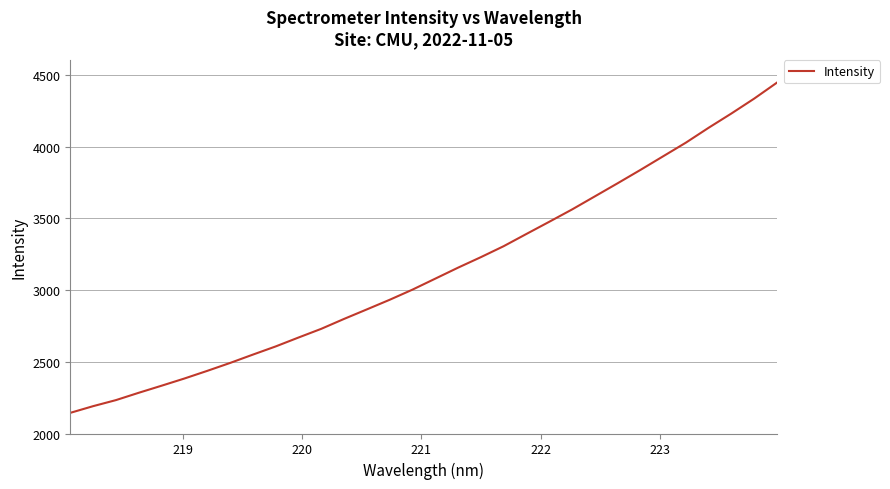

What is the difference between the maximum and minimum values?

2301.4